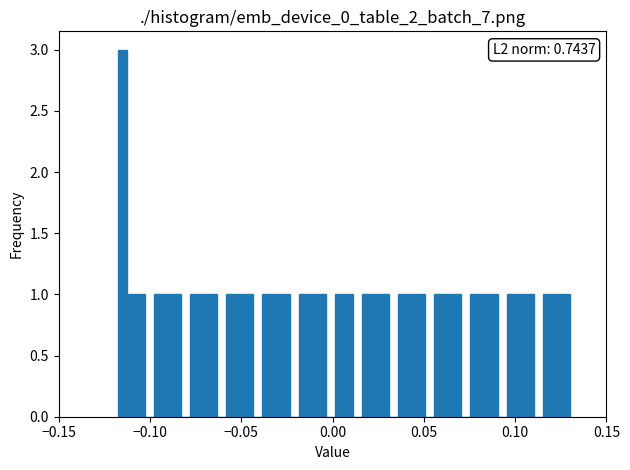

Read against the x-axis, roughly where is the centre of the tallest bar?

-0.115